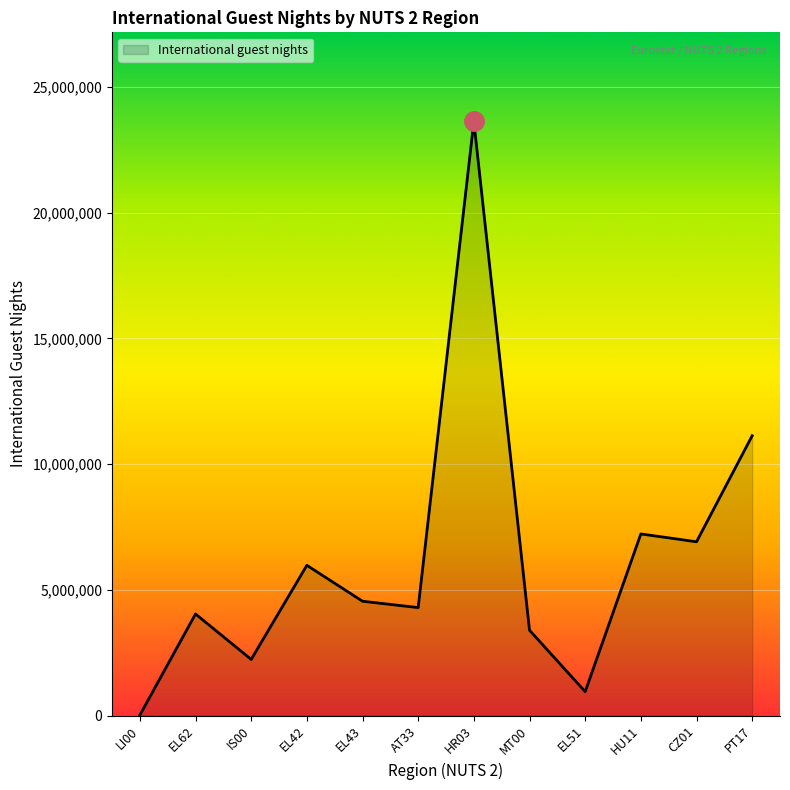

Which category has the highest value across all series?

HR03